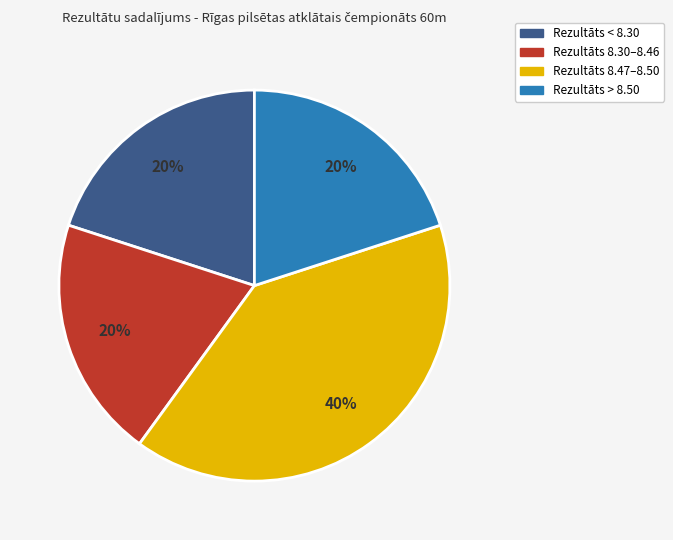

To the nearest percent, what is the average slice percentage?

25%